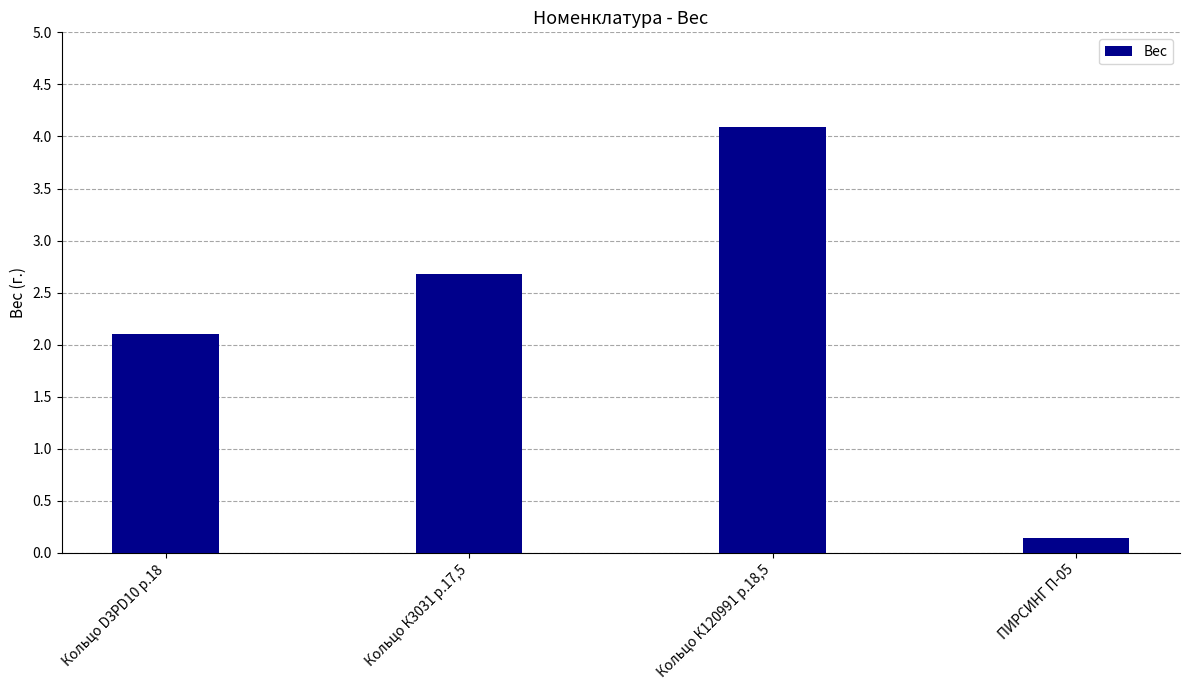

How many bars are there in total?

4